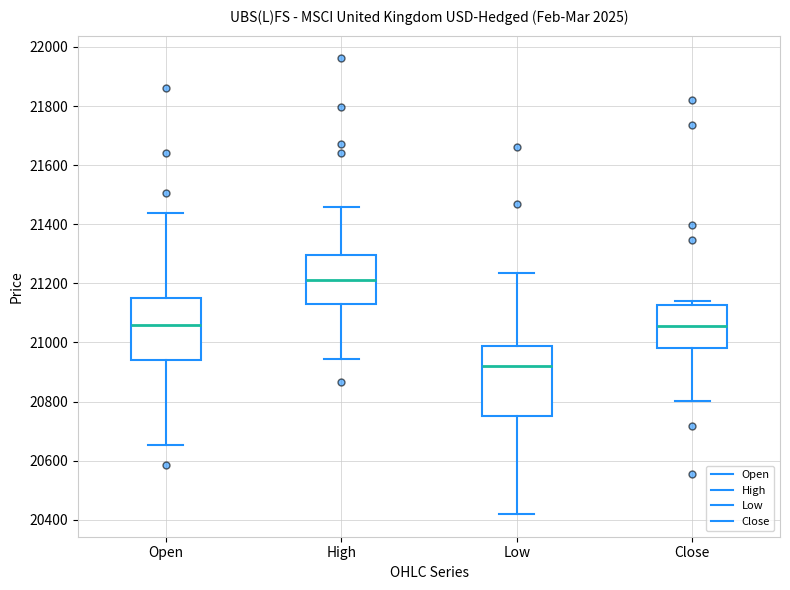

Where does the lower whisker of the box for Open end on the y-axis? The values are not printed on the chart, so give them approximately, as read against the axis.

20660